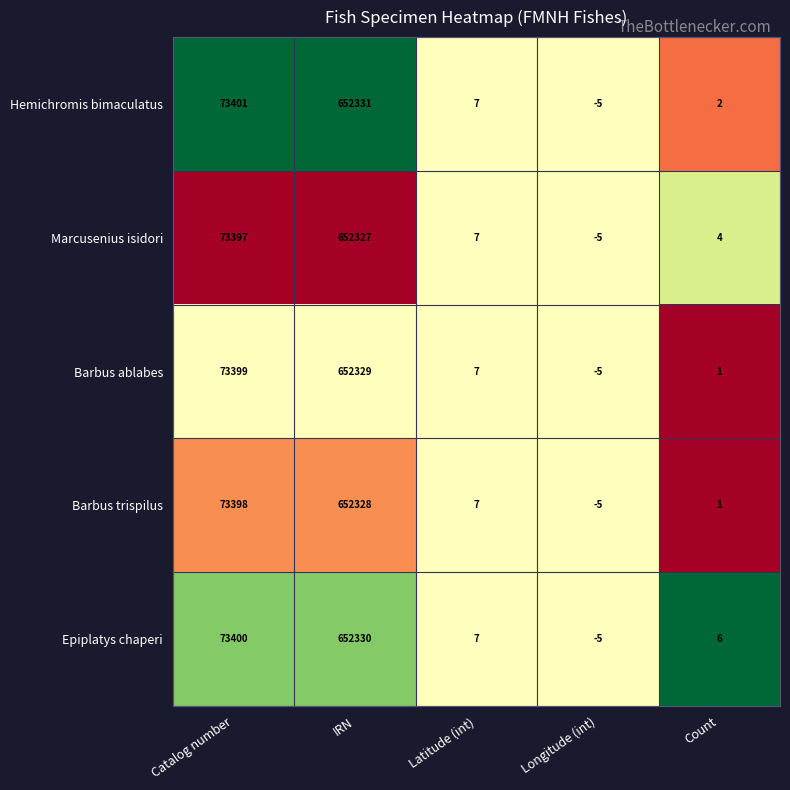

What is the sum of all Hemichromis bimaculatus values?

725736